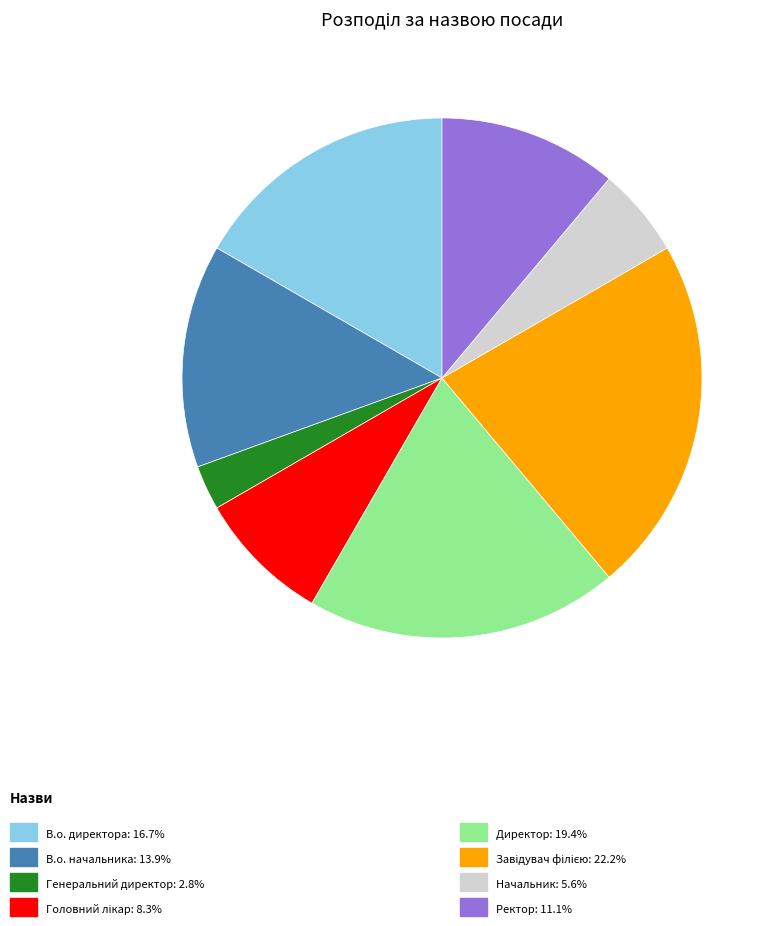

Is there a majority slice in this chart?

No